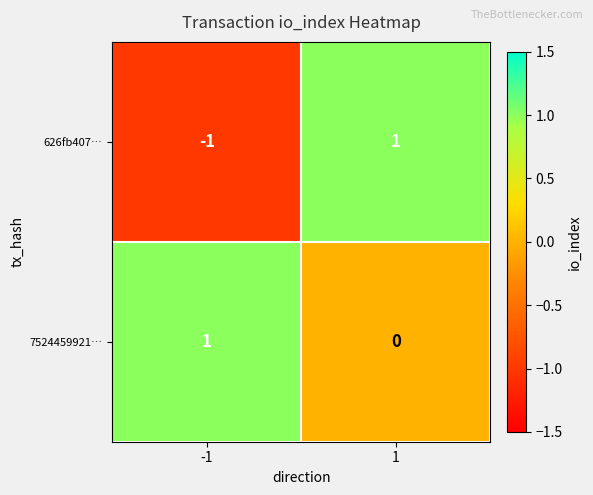

The 626fb407… series shows -1 at -1. True or false?

True